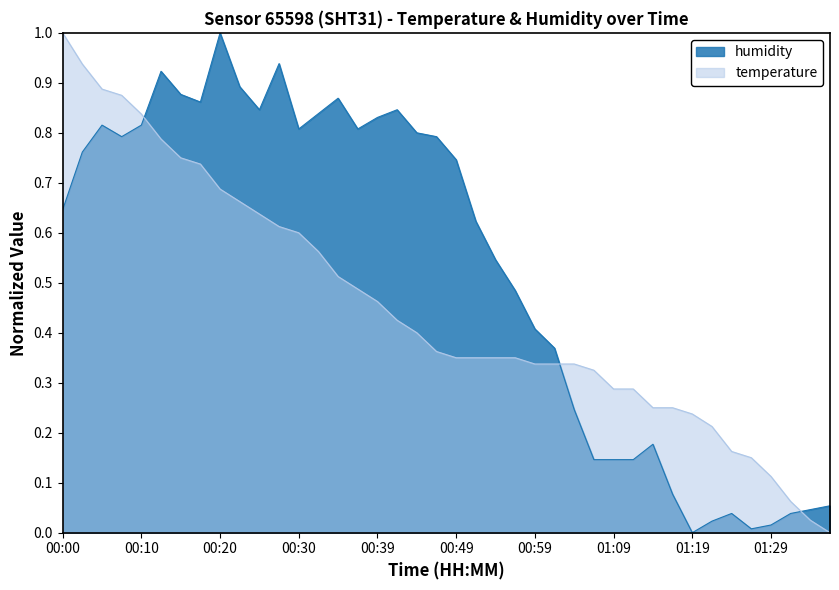

What is the label of the 40th point from the left?

01:36